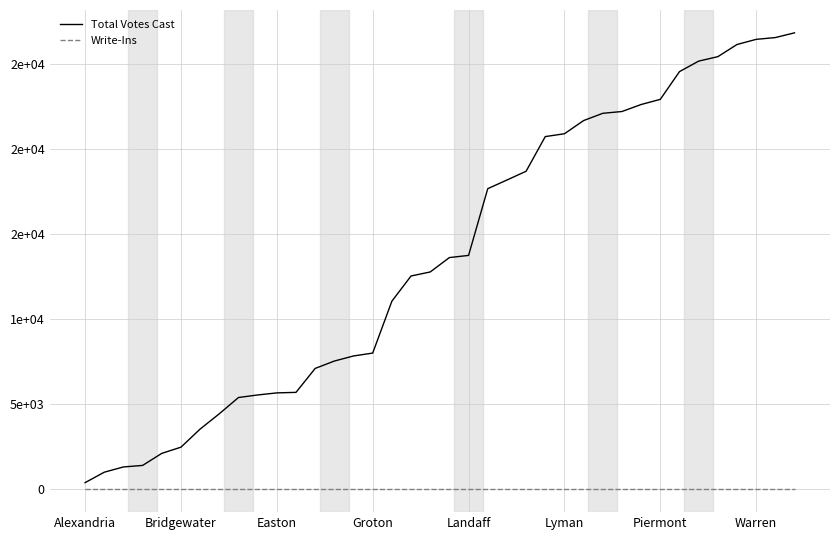

What are all the series names shown in the legend?

Total Votes Cast, Write-Ins